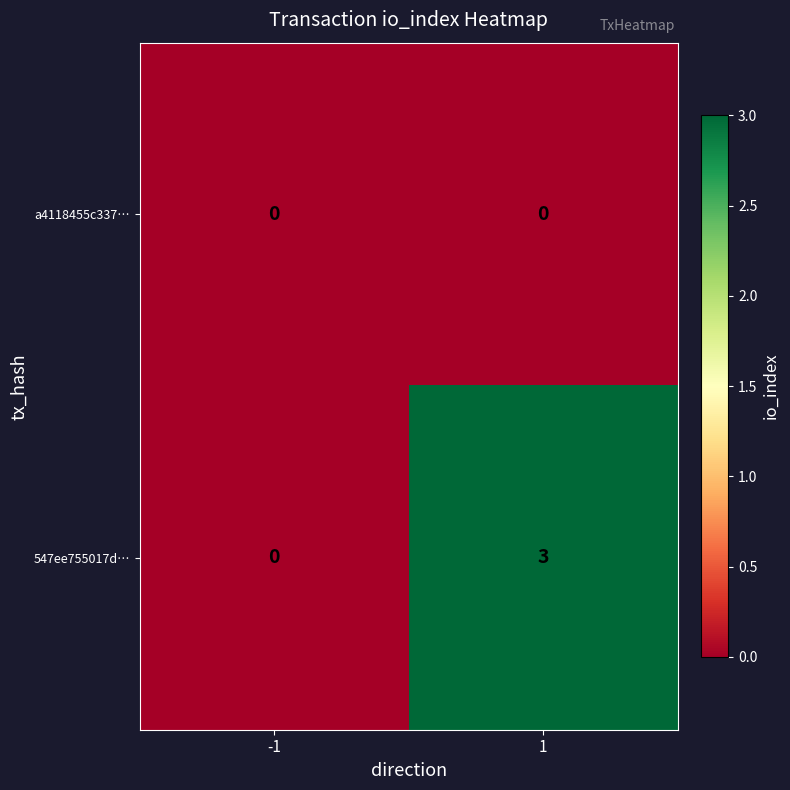

What is the greatest value displayed?

3